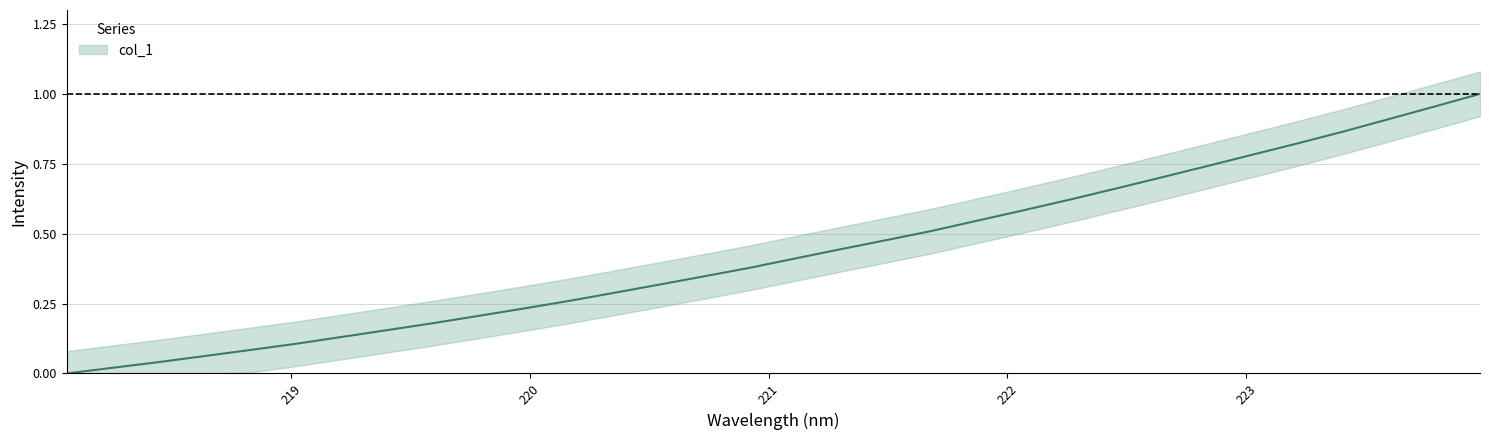

The chart shows a value of 0.7 at 222.4538. True or false?

True